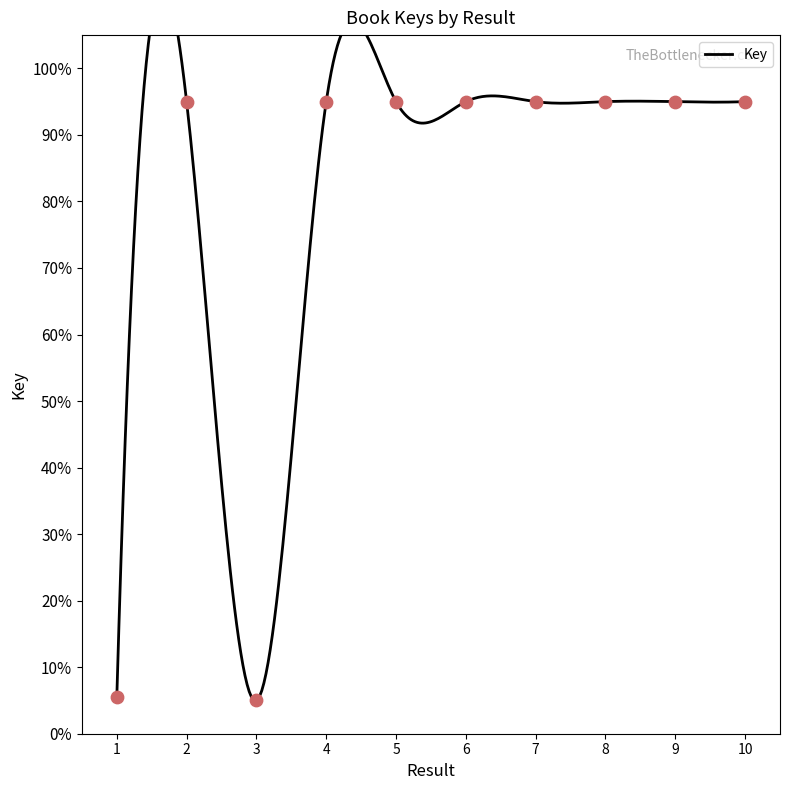

Approximately how many times larger is the value at 2 compared to 1?

17.3